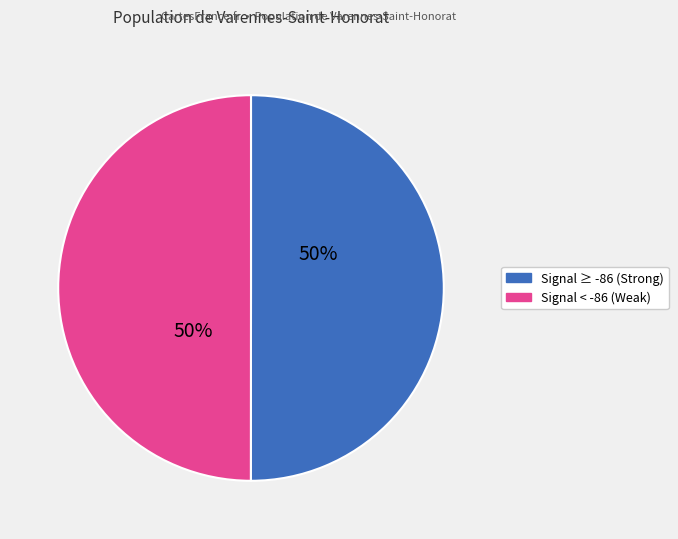

To the nearest percent, what is the average slice percentage?

50%